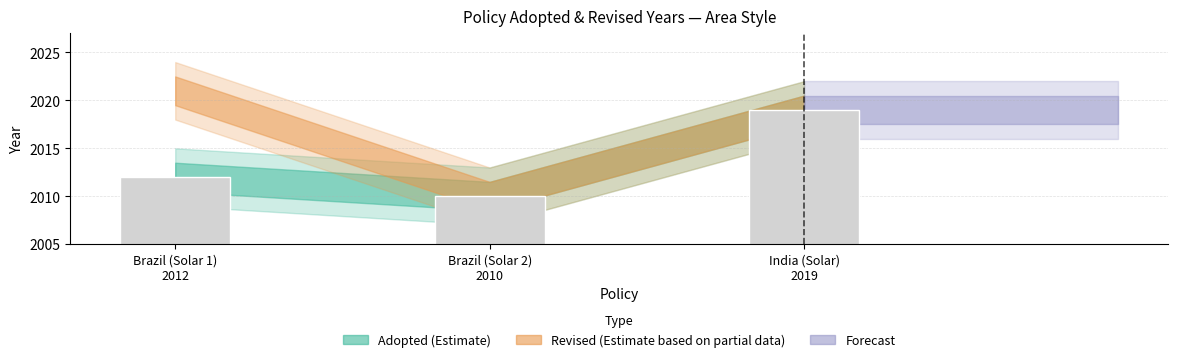

Count the number of categories in the chart.

3